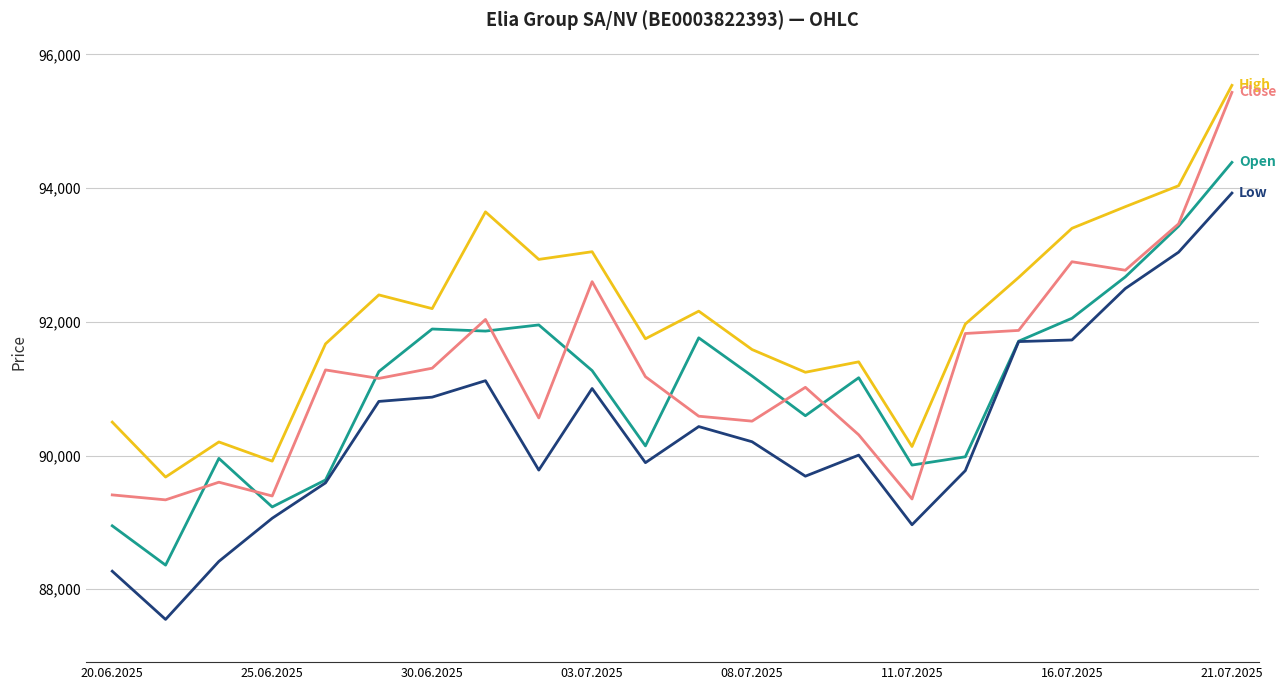

What is the smallest value displayed?

87549